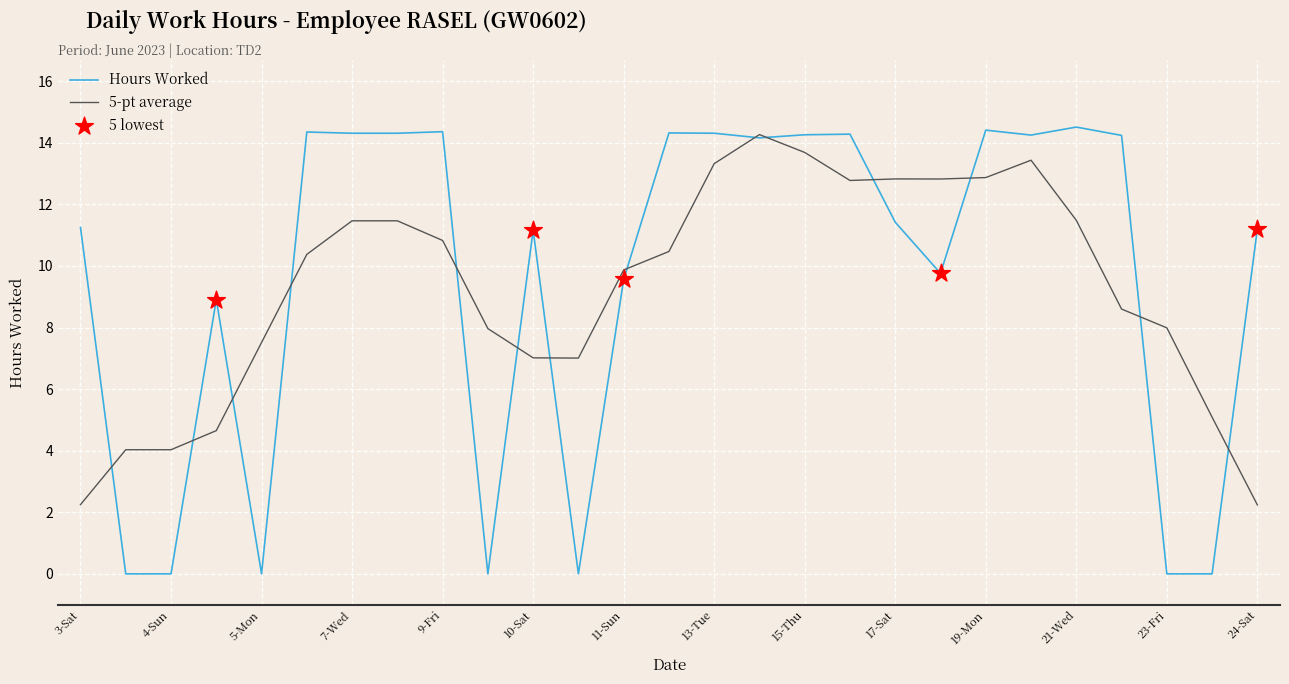

Which series has the largest range (max minus min)?

Hours Worked